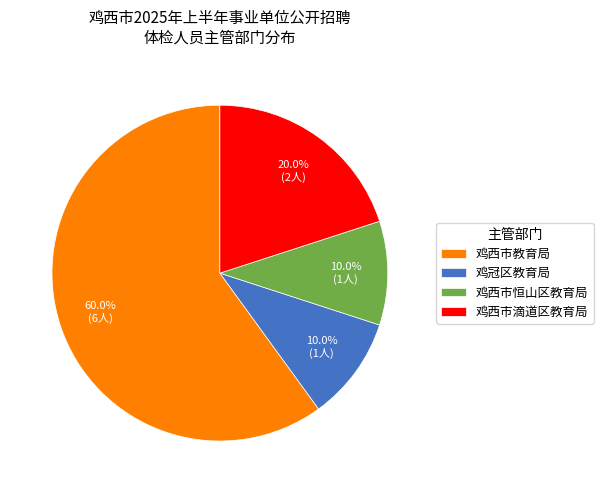

How many slices are in this pie chart?

4